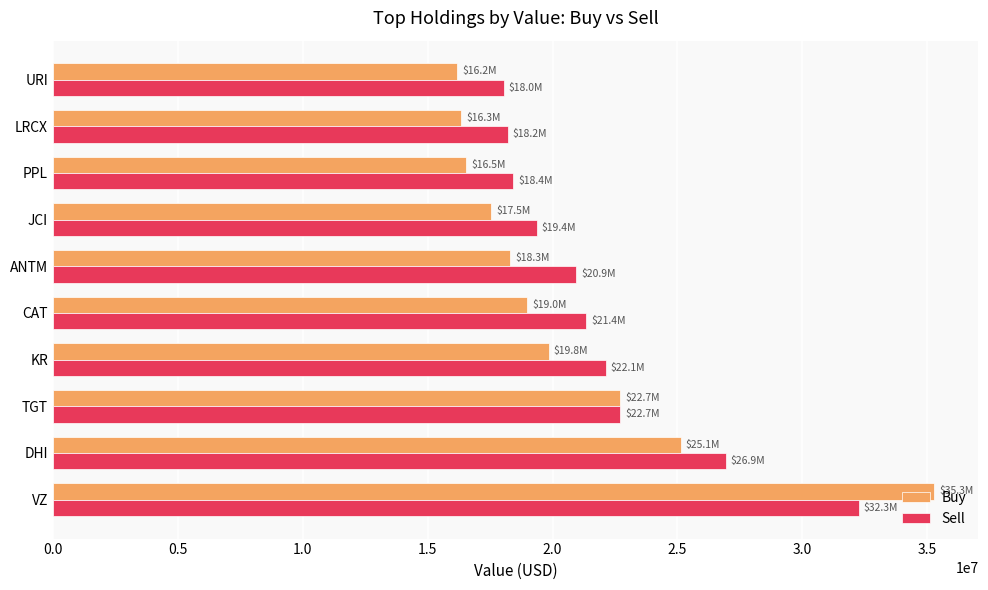

Which series changed the most between KR and URI?

Sell